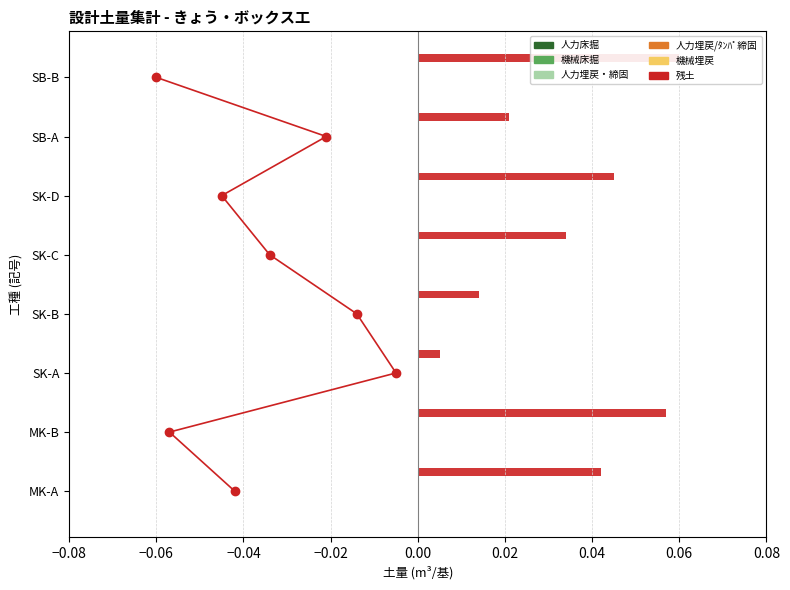

The 人力埋戻・締固 series shows 0.1 at −0.06. True or false?

True